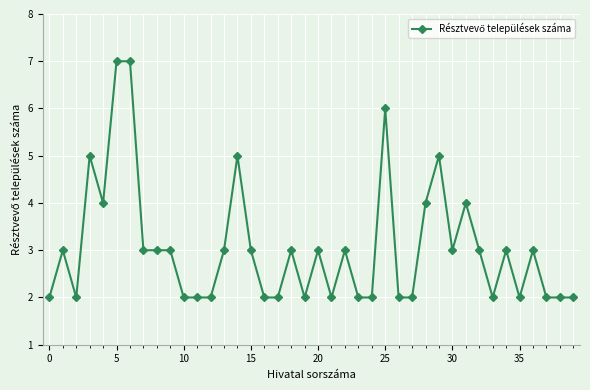

True or false: the data has more than 0 interior local peaks.

True